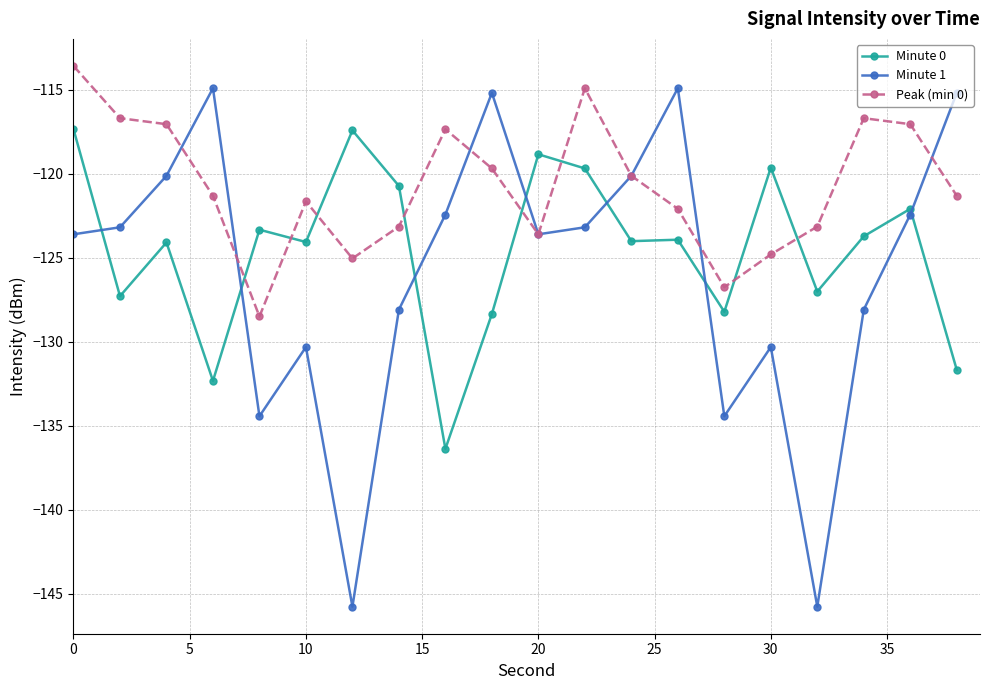

What is the maximum value shown in the chart?

-113.6